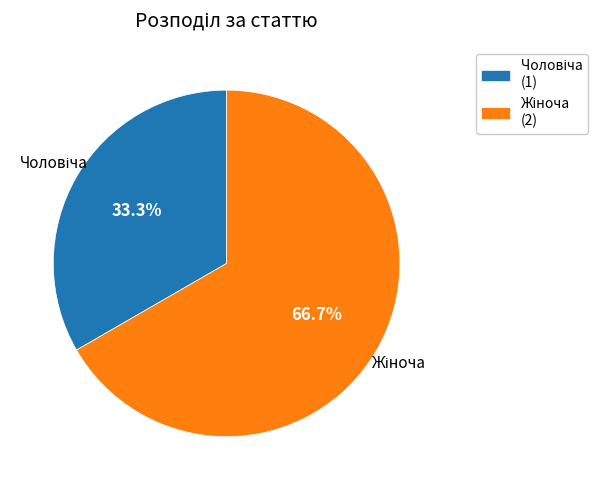

To the nearest percent, what is the average slice percentage?

50%